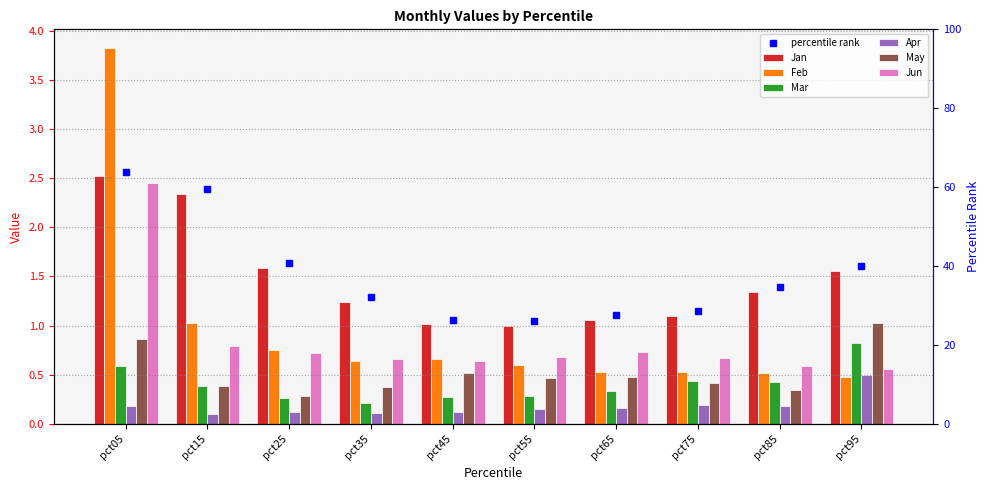

What is the total value across all series at pct75?

3.3